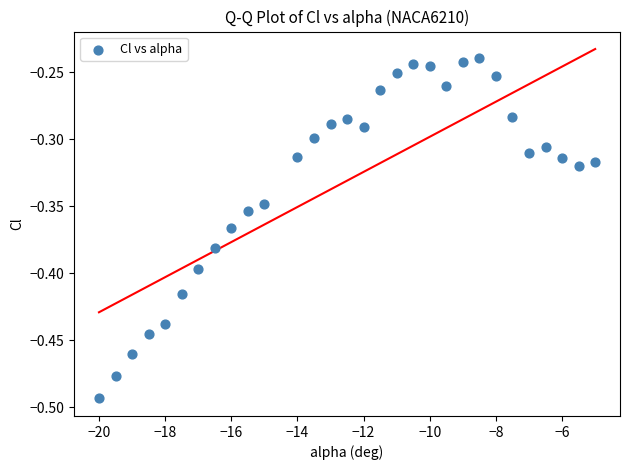

What is the range of Y values (max minus min)?

0.3